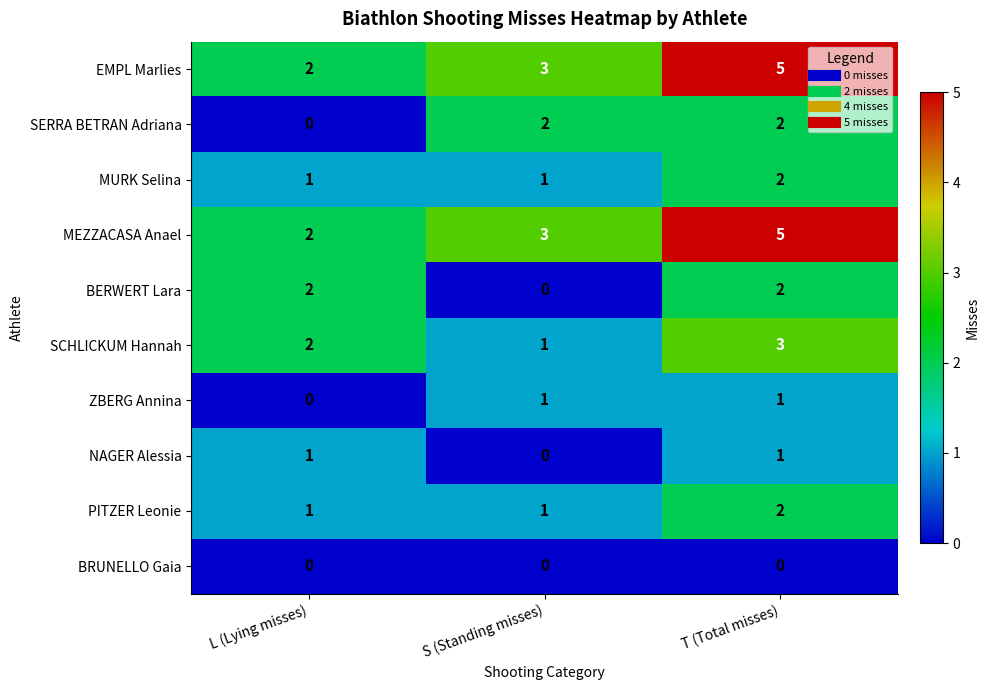

How many distinct data groups are displayed?

10